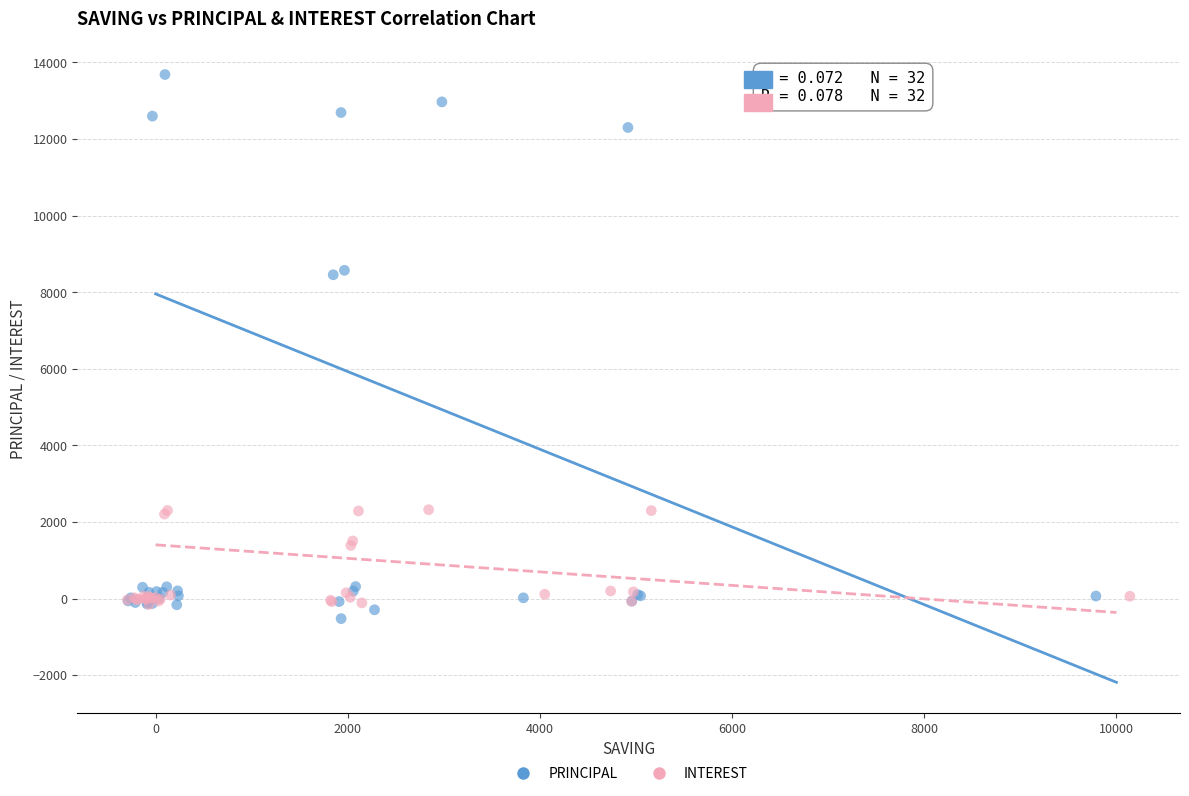

Which series has the widest spread of Y values?

PRINCIPAL